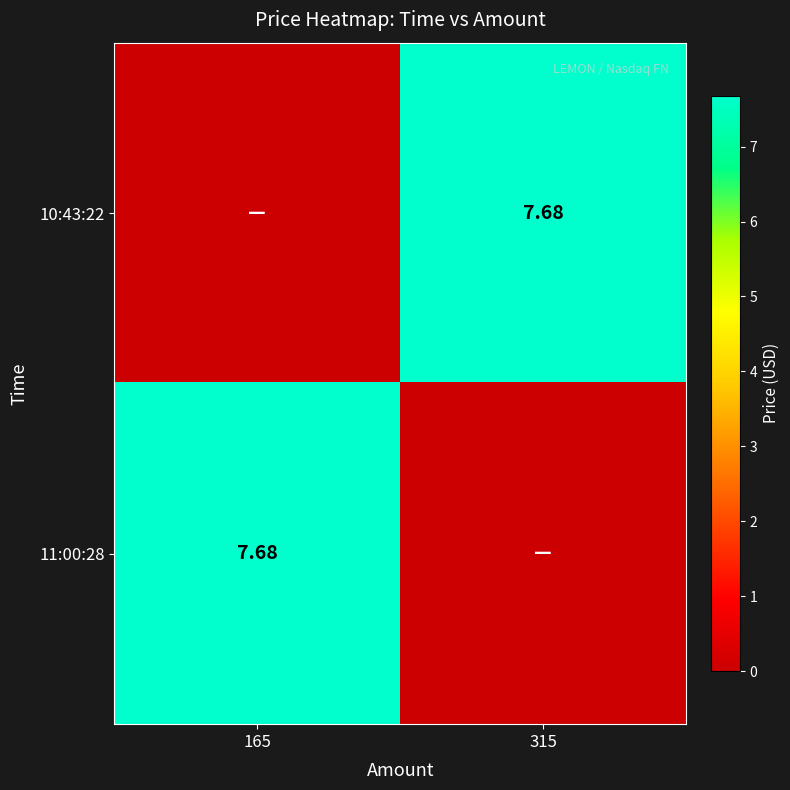

What is the sum of the 11:00:28 values at 165 and 315?

7.7